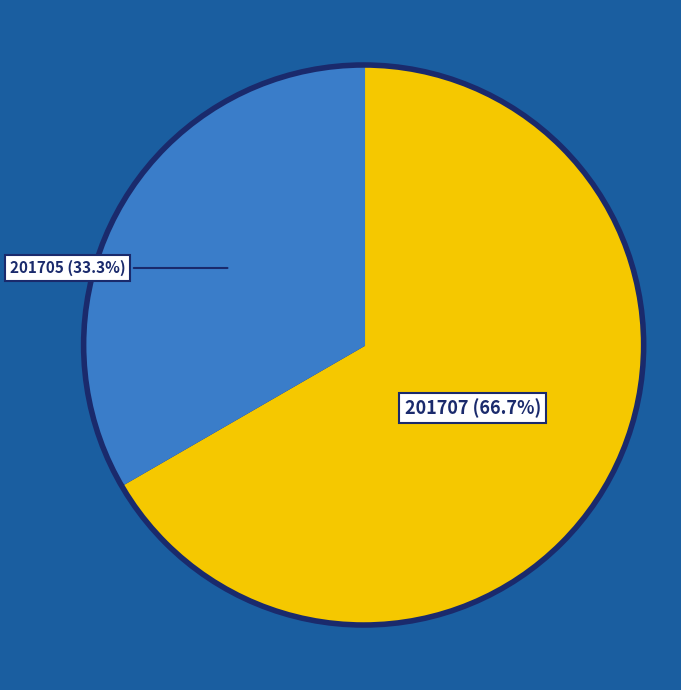

Is there a majority slice in this chart?

Yes